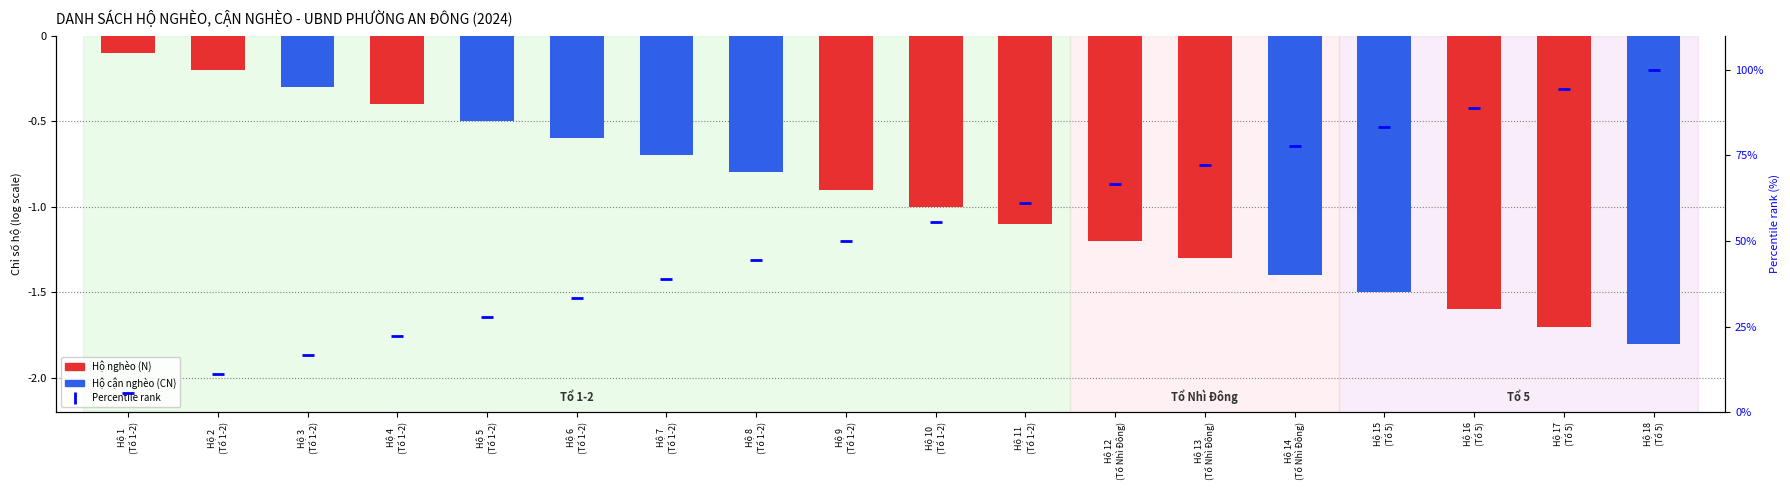

Reading left to right, extract all data points from this chart.

Hộ nghèo (N): -0.1	-0.2	0.0	-0.4	0.0	0.0	0.0	0.0	-0.9	-1.0	-1.1	-1.2	-1.3	0.0	0.0	-1.6	-1.7	0.0
Hộ cận nghèo (CN): 0.0	0.0	-0.3	0.0	-0.5	-0.6	-0.7	-0.8	0.0	0.0	0.0	0.0	0.0	-1.4	-1.5	0.0	0.0	-1.8
Percentile rank: 5.6	11.1	16.7	22.2	27.8	33.3	38.9	44.4	50.0	55.6	61.1	66.7	72.2	77.8	83.3	88.9	94.4	100.0